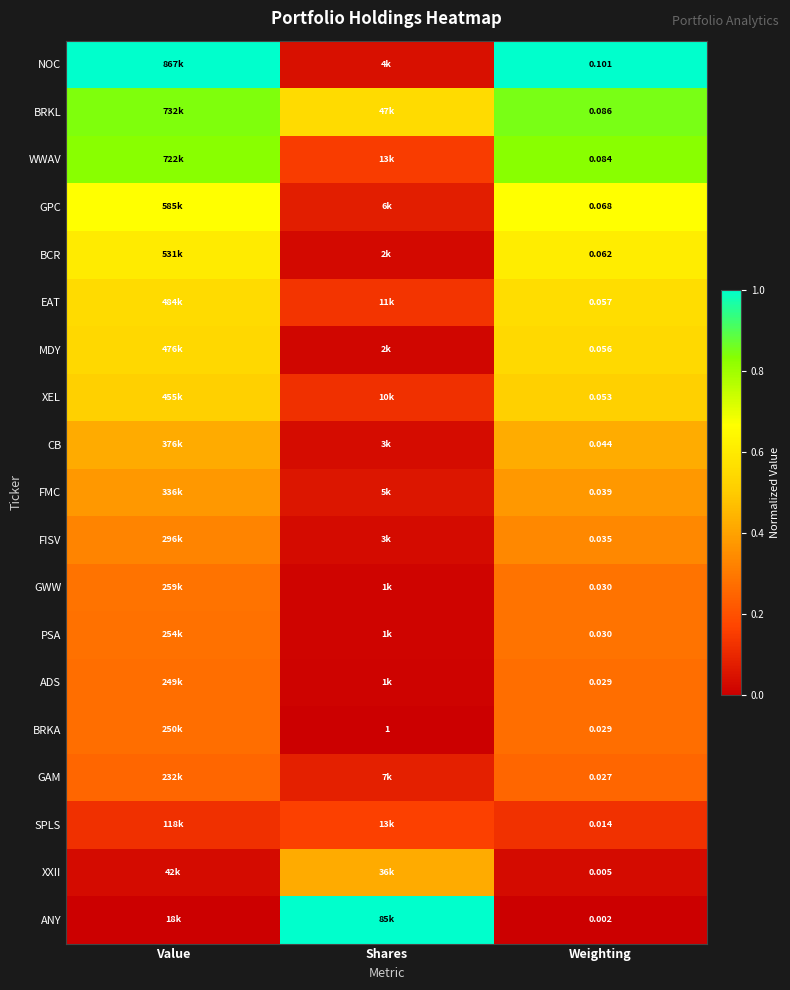

Is the value of FISV at Weighting greater than the value of NOC at Weighting?

No